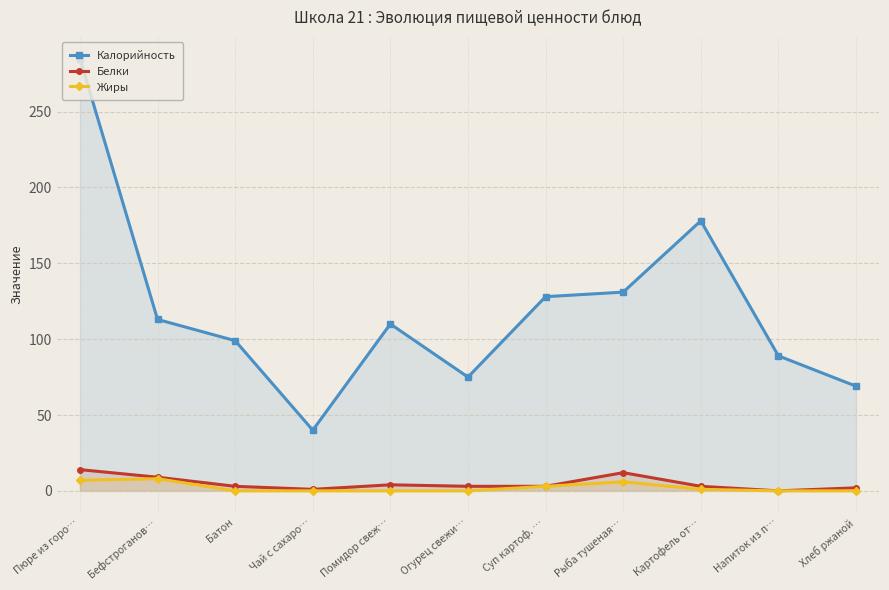

Is the value of Белки at Помидор свеж… greater than the value of Калорийность at Бефстроганов…?

No